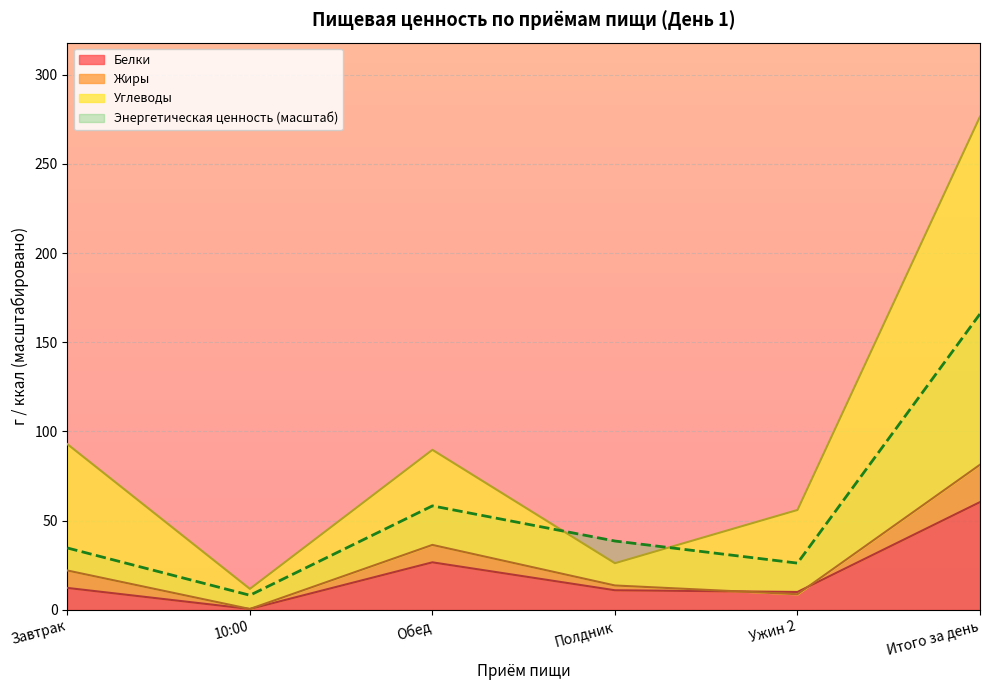

Reading left to right, extract all data points from this chart.

Белки: 12.3	0.5	26.6	11.0	10.0	60.4
Жиры: 22.1	0.5	36.4	13.7	8.8	81.4
Углеводы: 92.9	11.8	89.7	26.1	56.0	276.6
Энергетическая ценность: 34.7	8.2	58.3	38.6	26.2	165.9